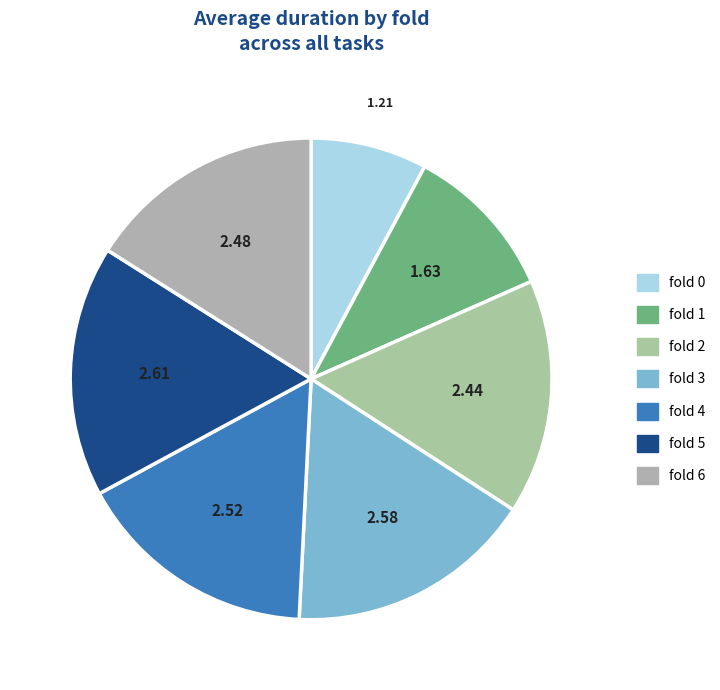

To the nearest percent, what percentage of the pie is fold 5?

17%